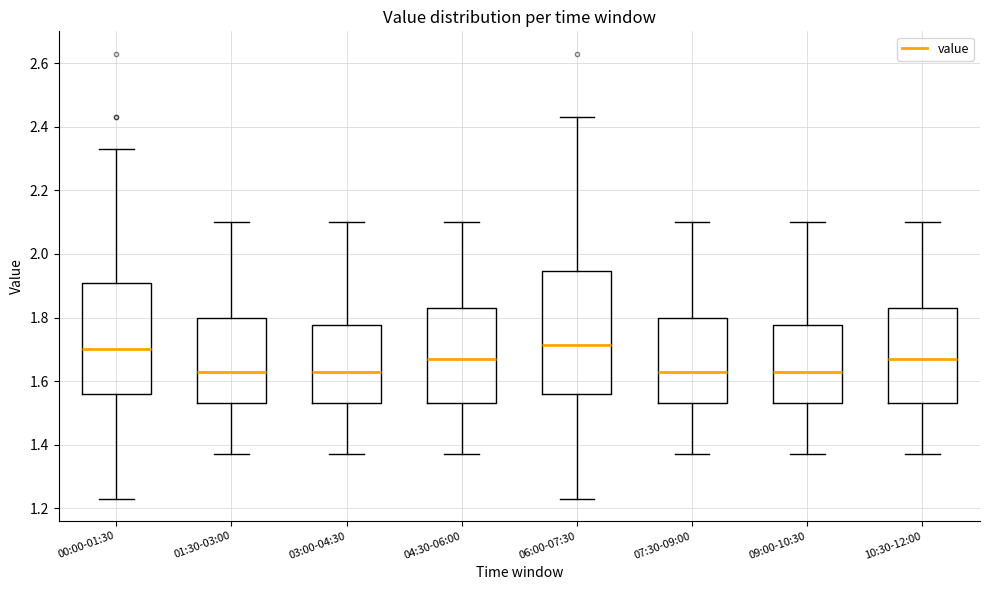

Where is the upper edge of the box for 06:00-07:30 on the y-axis? The values are not printed on the chart, so give them approximately, as read against the axis.

1.94